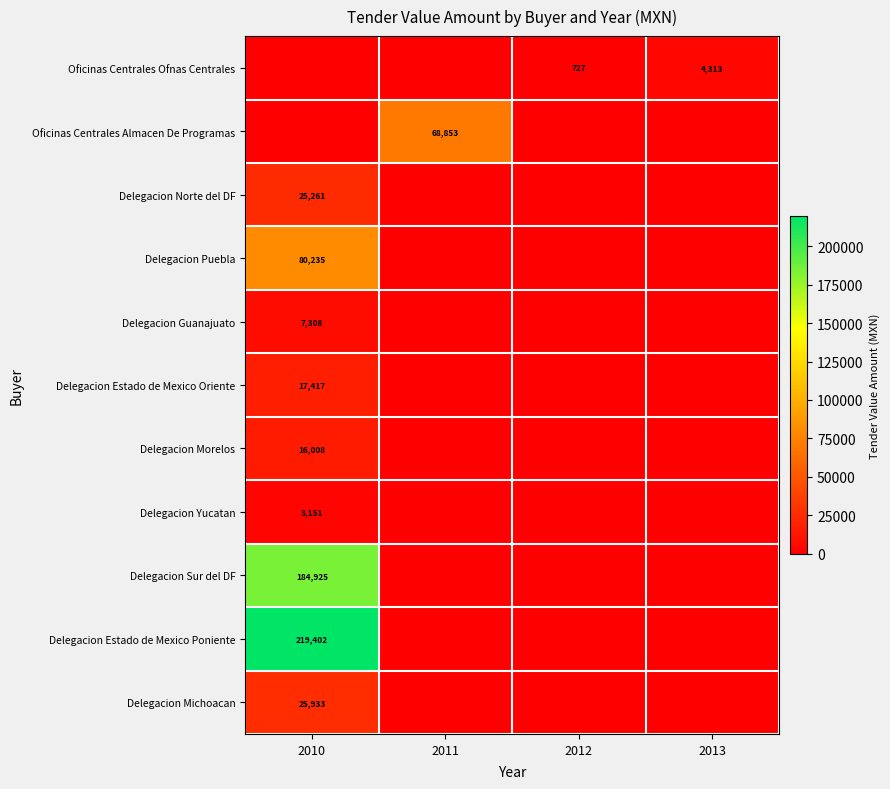

True or false: Delegacion Estado de Mexico Poniente has a value of 48979 at 2010.

False